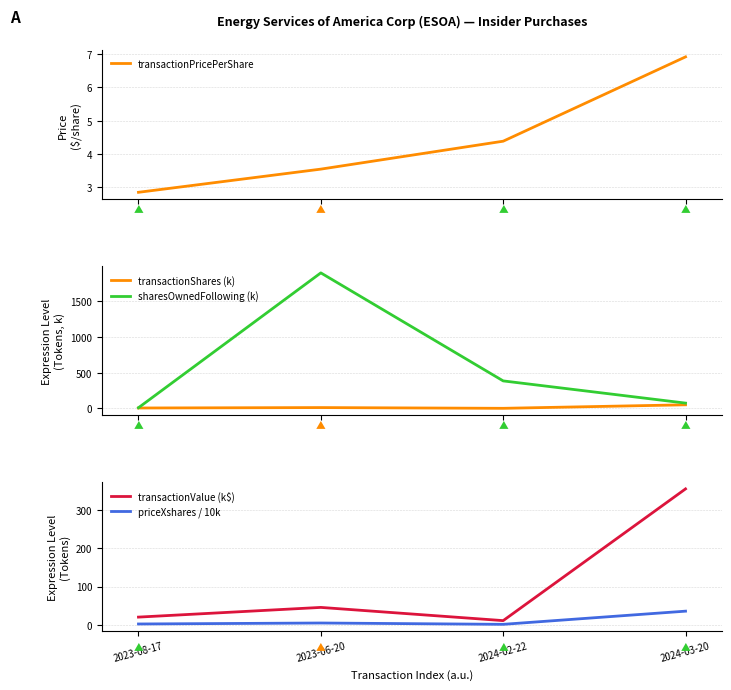

Reading left to right, list all the values displayed in this chart.

transactionPricePerShare: 2.8	3.5	4.4	6.9
transactionShares (k): 7.0	12.8	2.5	51.5
sharesOwnedFollowing (k): 10.7	1890.3	384.6	75.1
transactionValue (k$): 20.0	45.4	10.8	356.0
priceXshares / 10k: 2.0	4.5	1.1	35.6